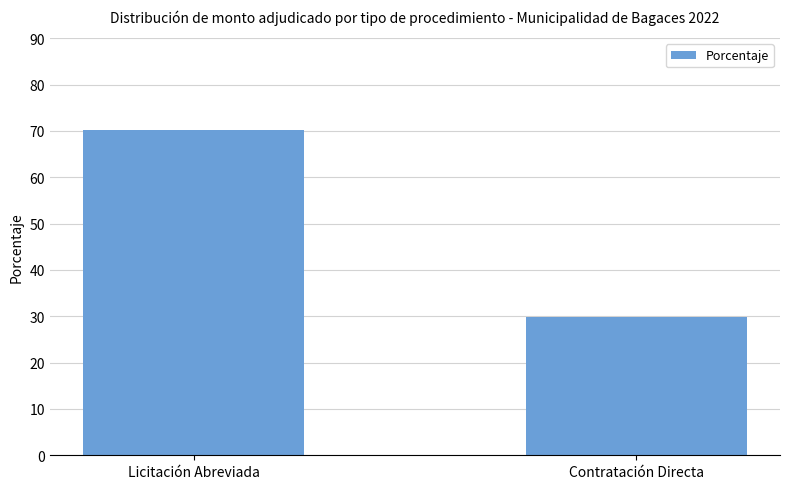

True or false: the data shows 70.2 at Licitación Abreviada.

True